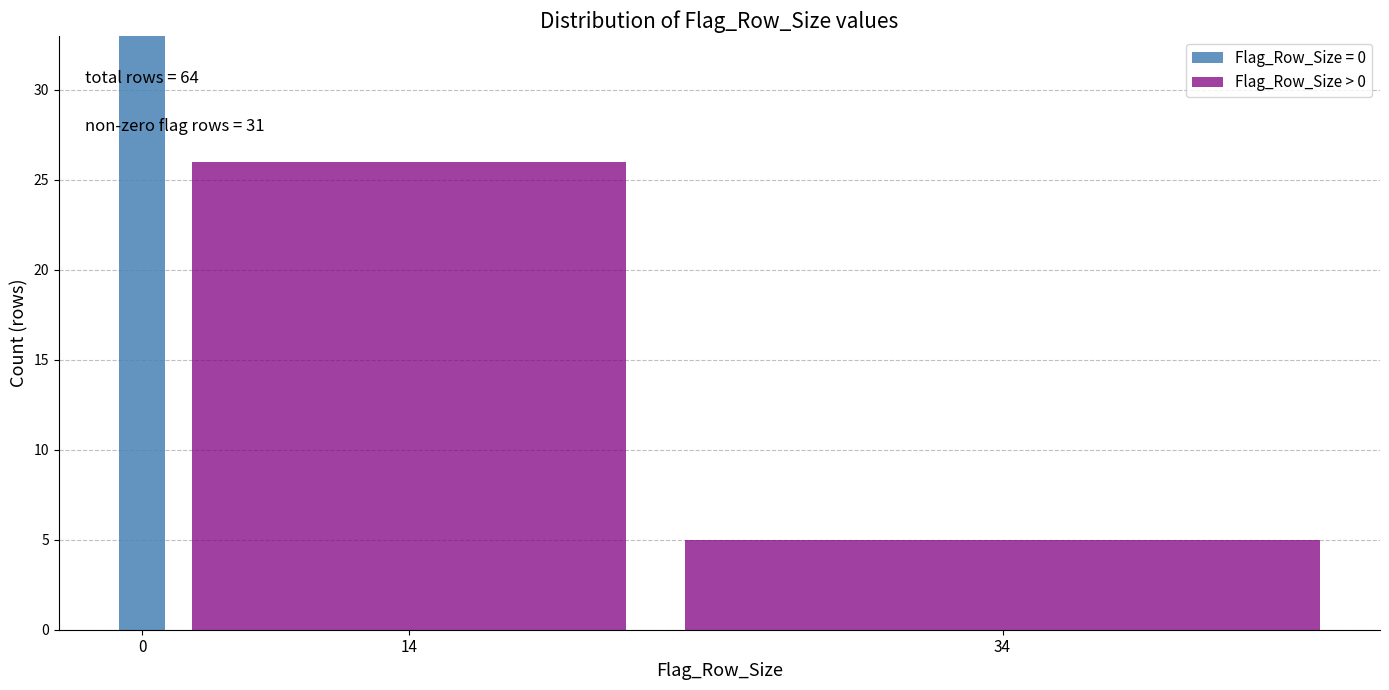

Reading right to left, transcribe the values for Flag_Row_Size = 0.

34=0	14=0	0=33